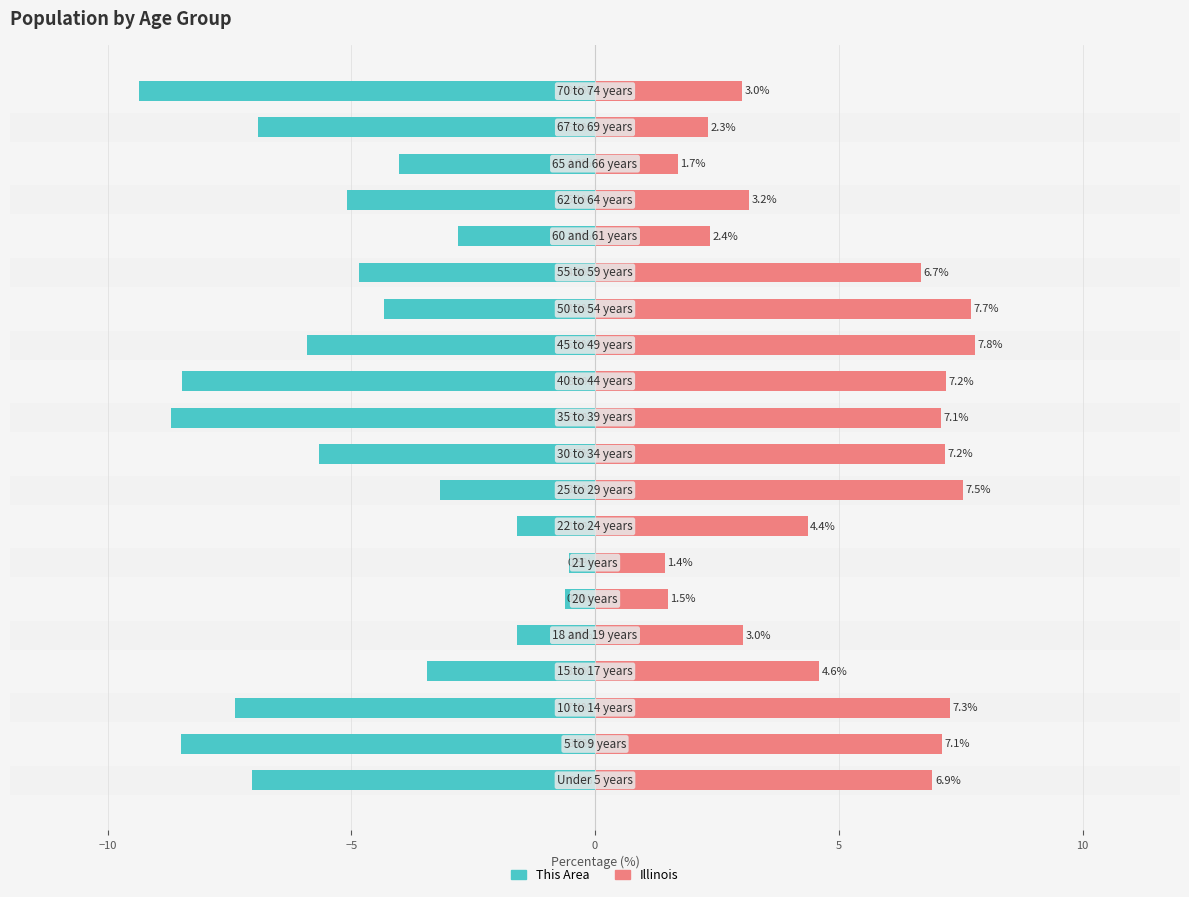

Rank the series by their maximum value, from lowest to highest.

This Area, Illinois